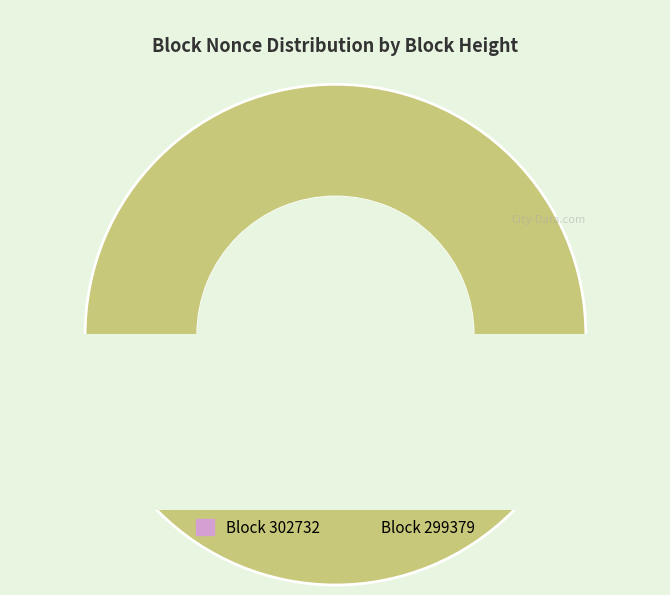

To the nearest percent, what is the difference between the largest and smallest slice percentages?

100%